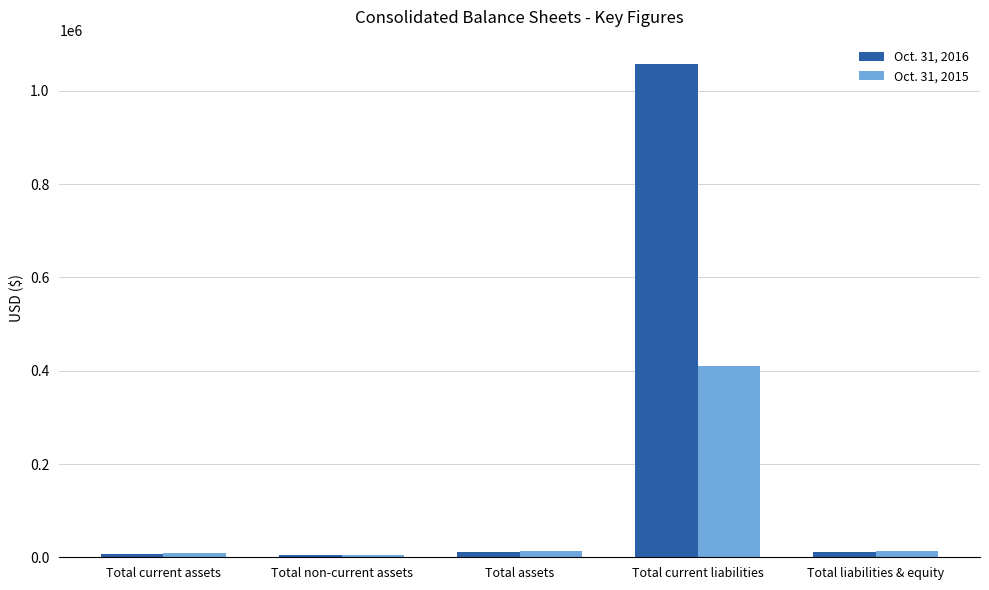

How many series are shown in this chart?

2